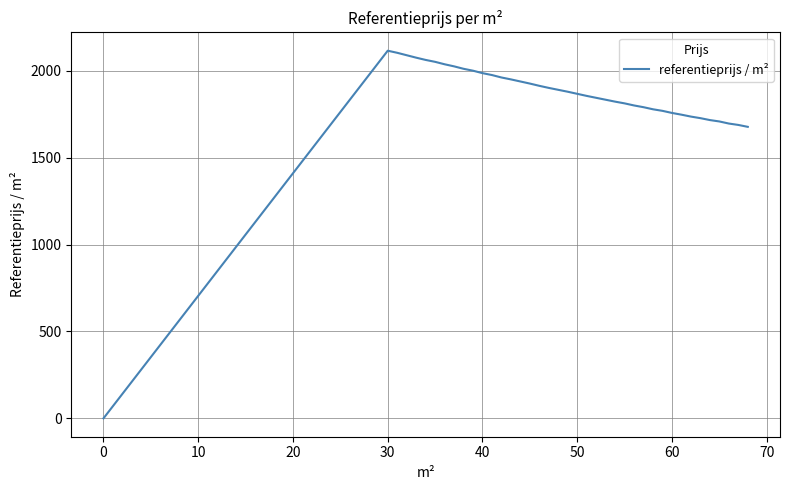

What is the difference between the maximum and minimum values?

2115